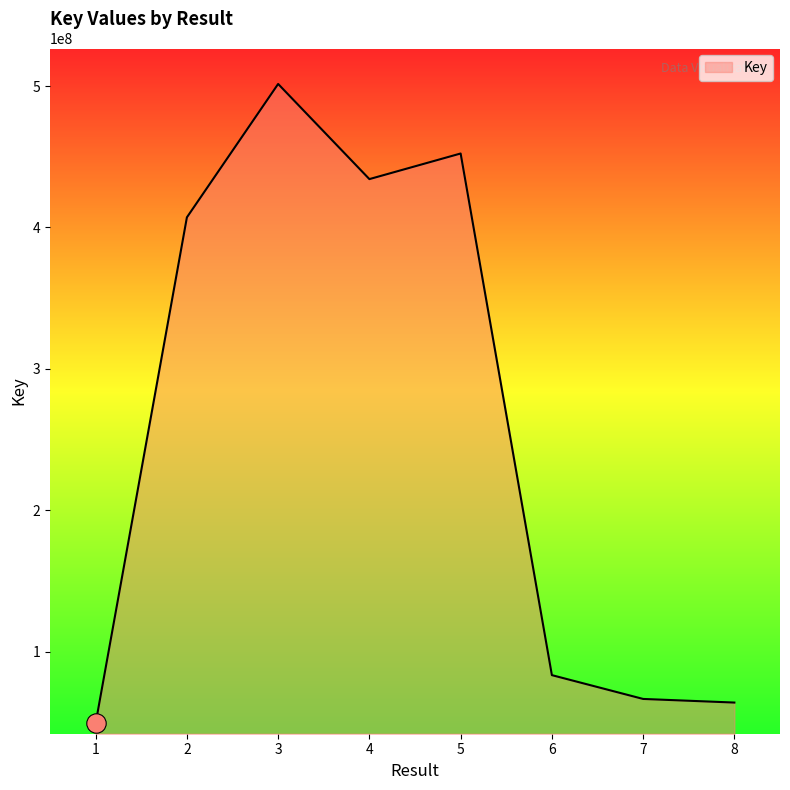

At which category does the data reach its first local valley?

4